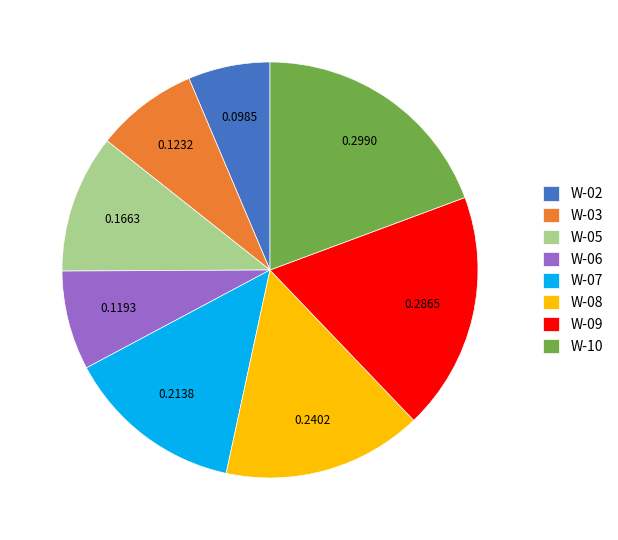

The W-03 slice represents 14% of the pie. True or false?

False